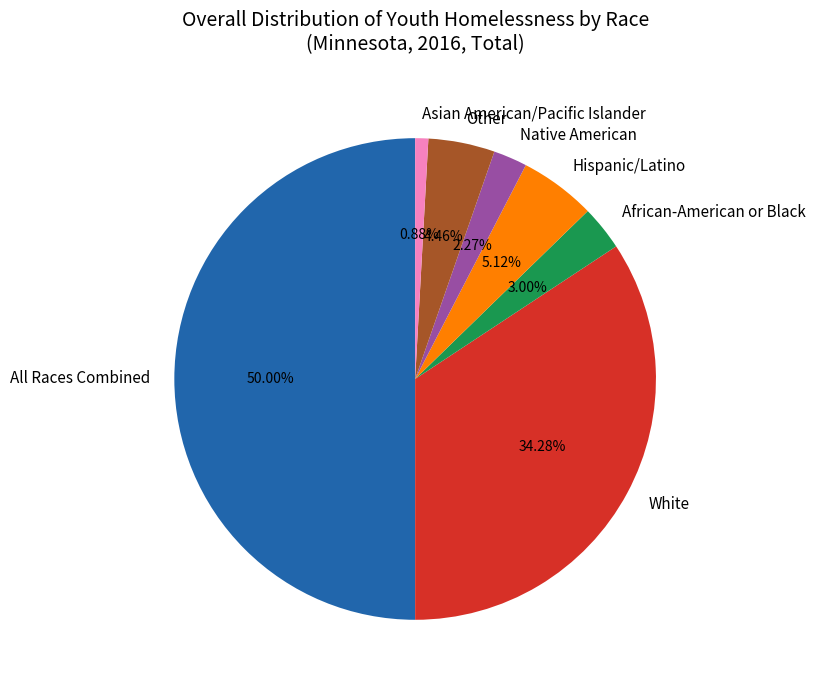

Which slice is the largest?

All Races Combined